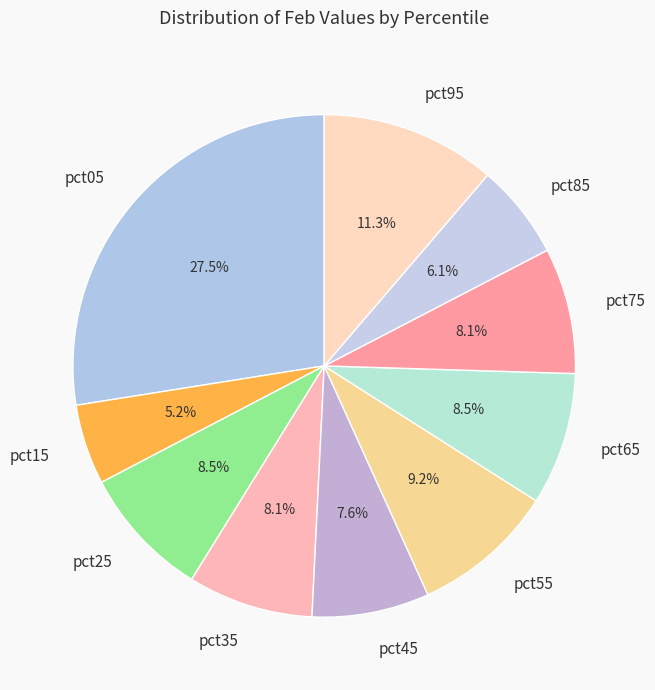

To the nearest percent, what is the average slice percentage?

10%